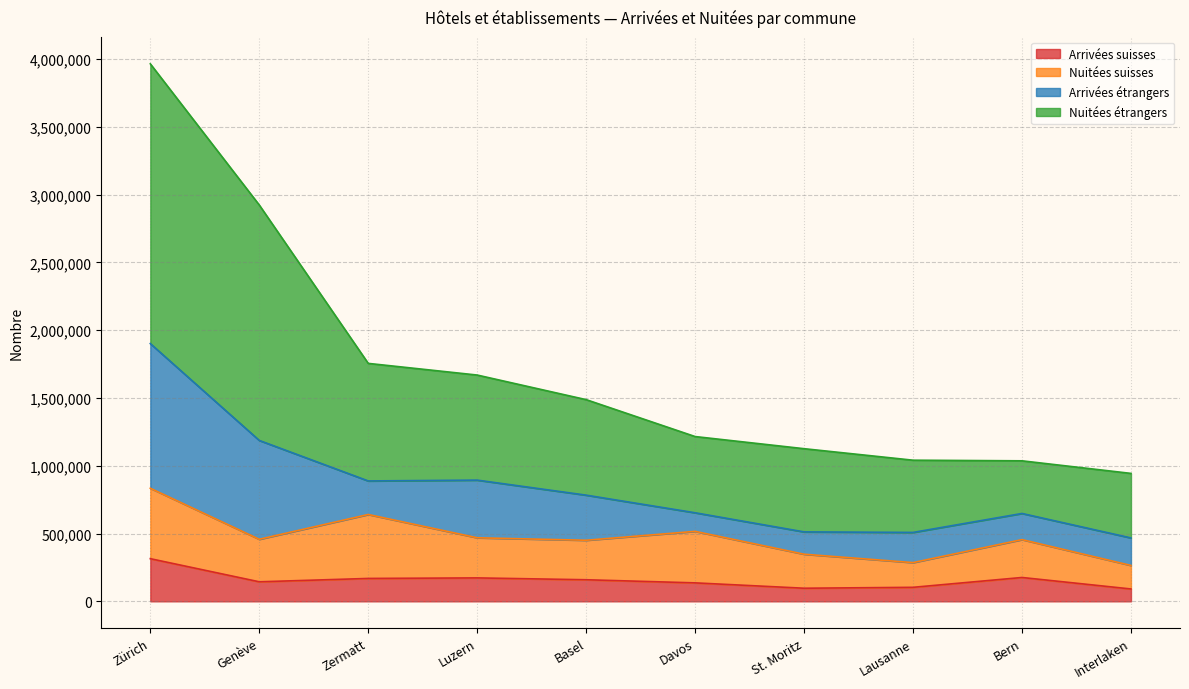

What value does the Arrivées suisses series have at Lausanne, to the nearest 10?

103320